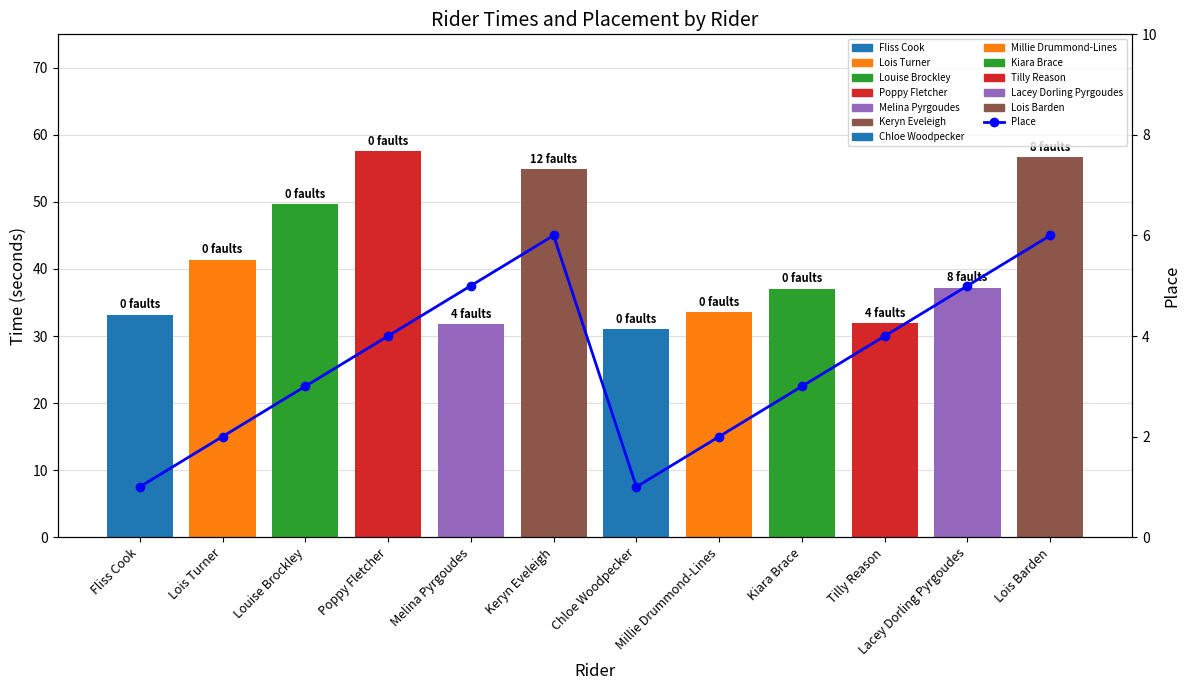

Reading left to right, list all the values displayed in this chart.

Fliss Cook=1	Lois Turner=2	Louise Brockley=3	Poppy Fletcher=4	Melina Pyrgoudes=5	Keryn Eveleigh=6	Chloe Woodpecker=1	Millie Drummond-Lines=2	Kiara Brace=3	Tilly Reason=4	Lacey Dorling Pyrgoudes=5	Lois Barden=6